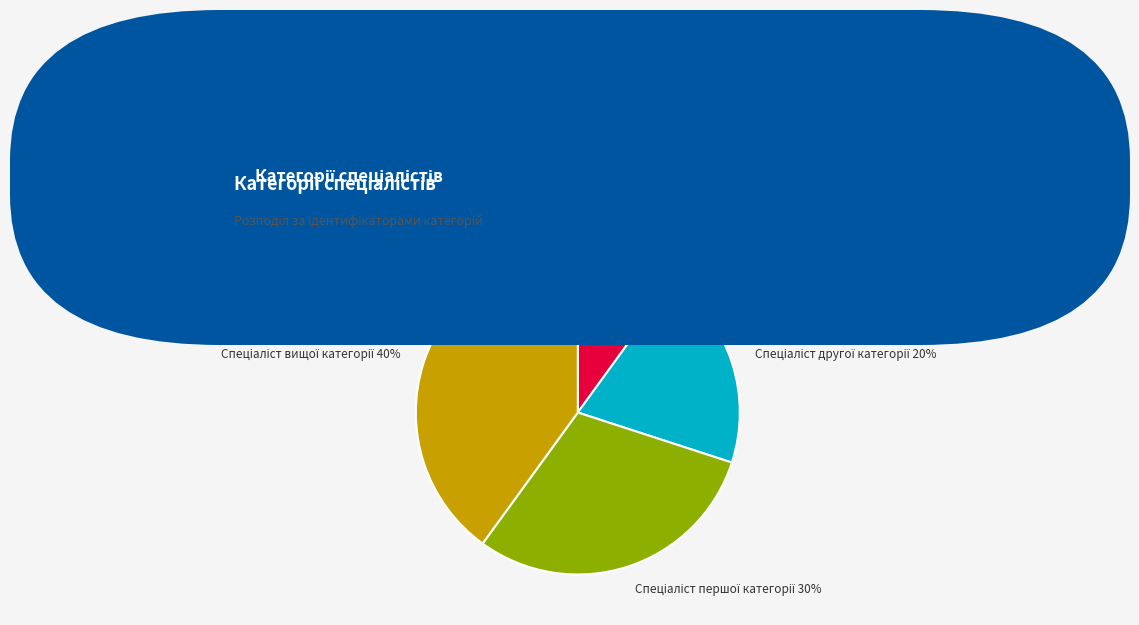

Does any single category account for the majority?

No